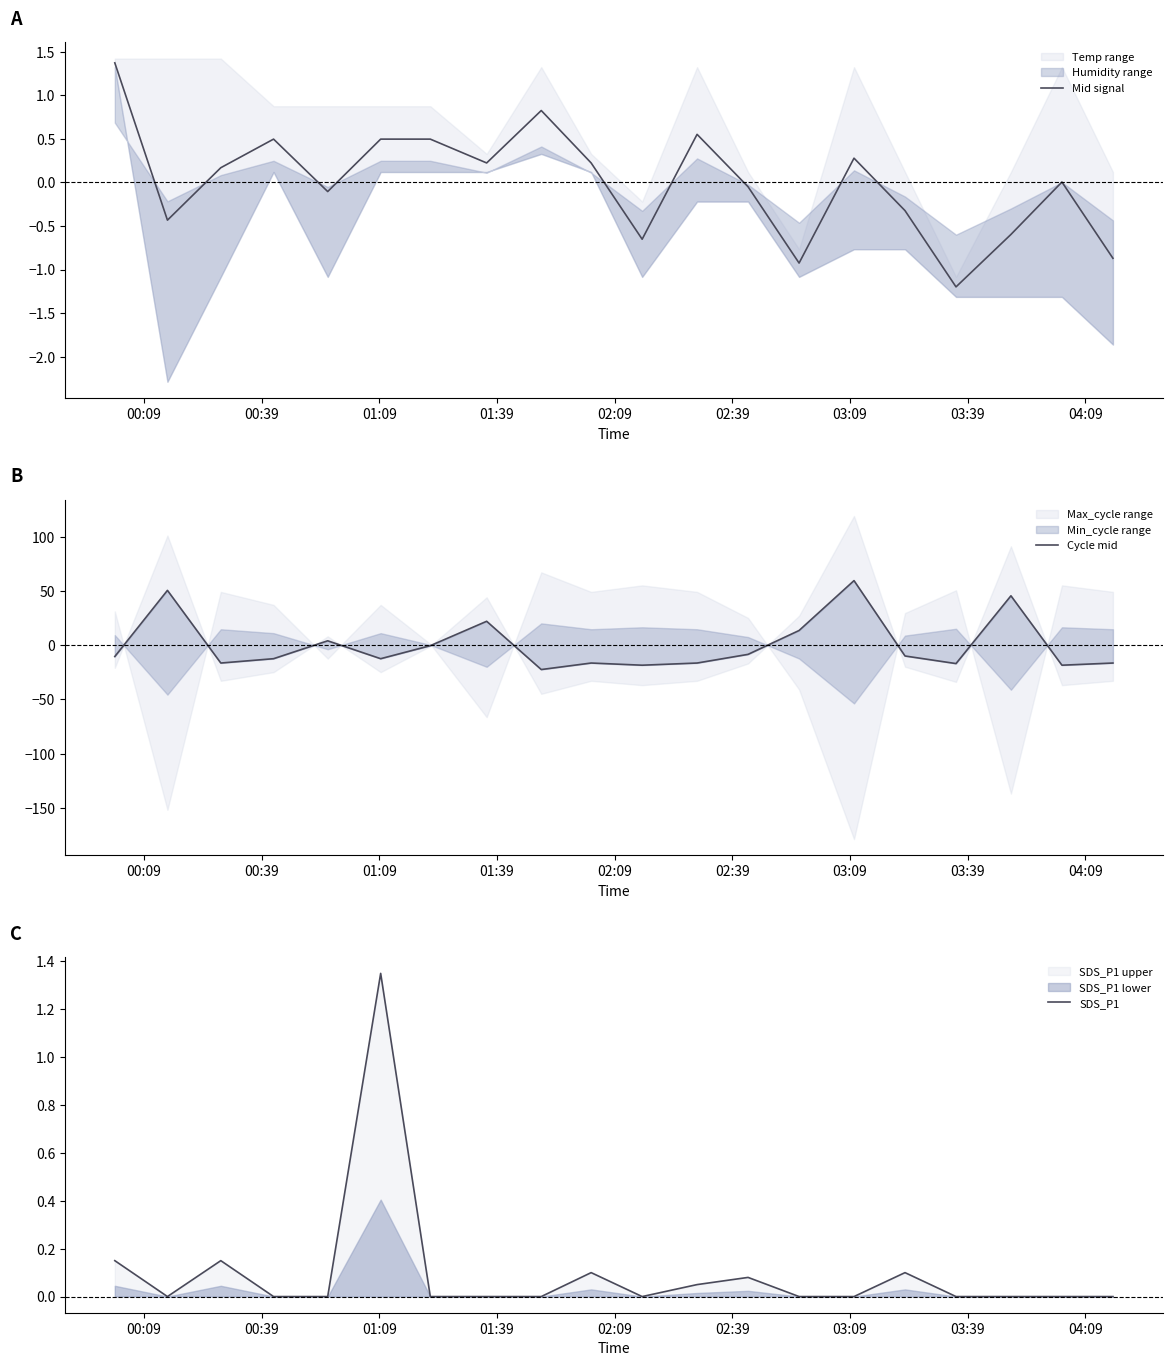

True or false: SDS_P1 and Mid signal cross at least once.

True